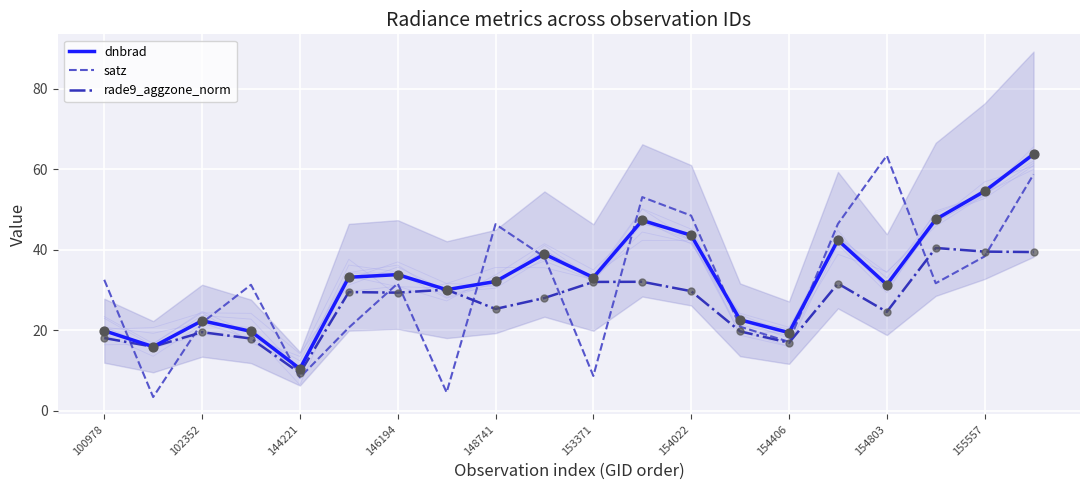

Which series has the largest total across all categories?

dnbrad